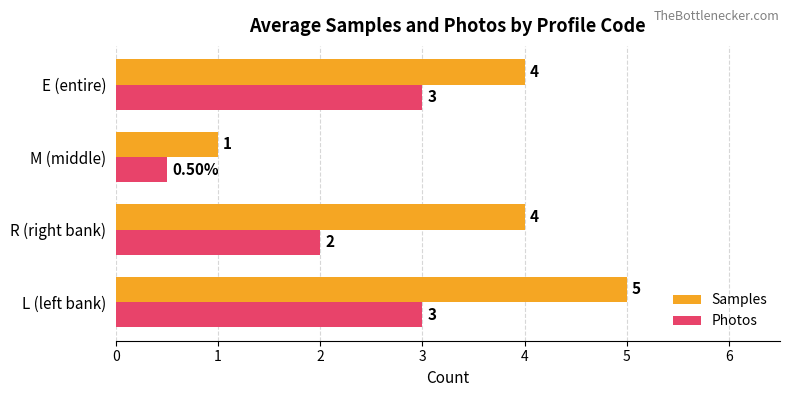

Between R (right bank) and E (entire), which series saw the biggest shift?

Photos